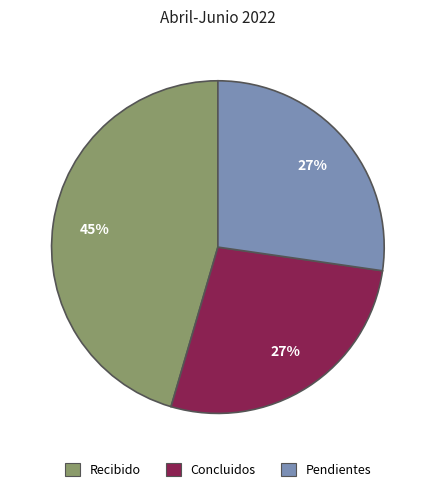

To the nearest percent, what is the combined percentage of Concluidos and Recibido?

73%